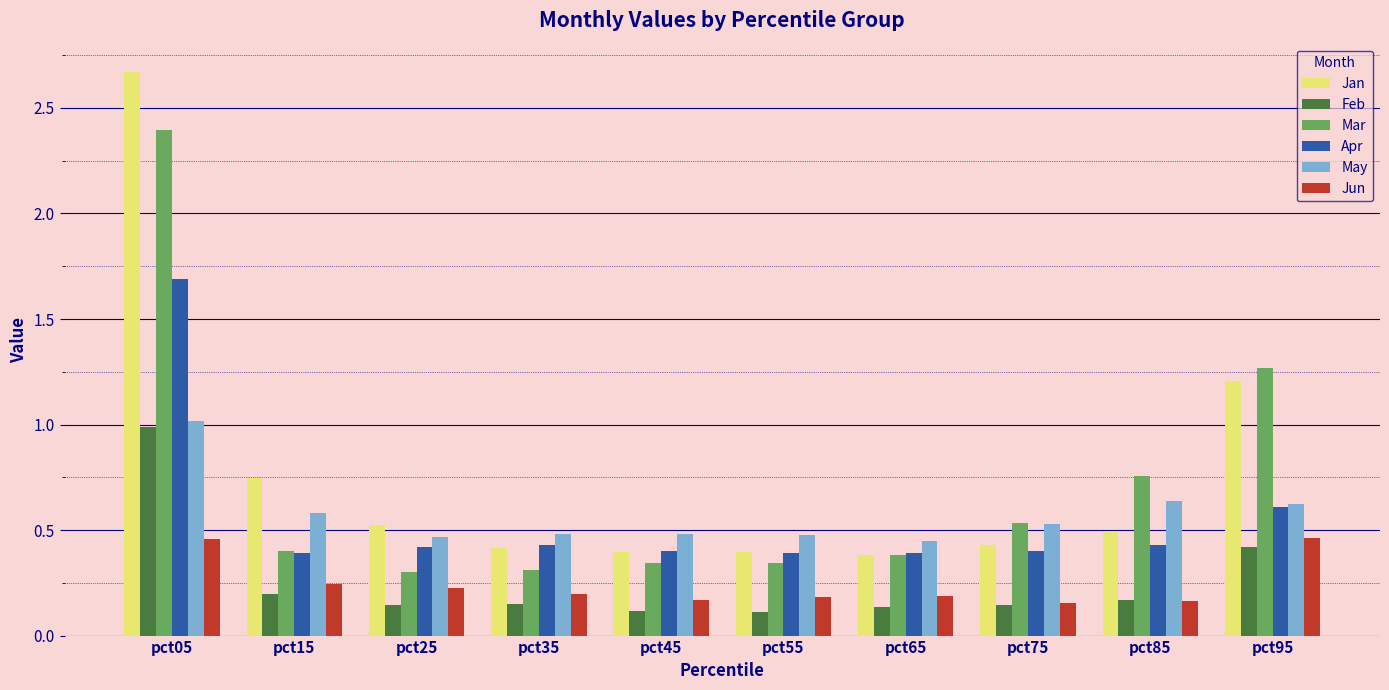

At which label does May reach its peak?

pct05